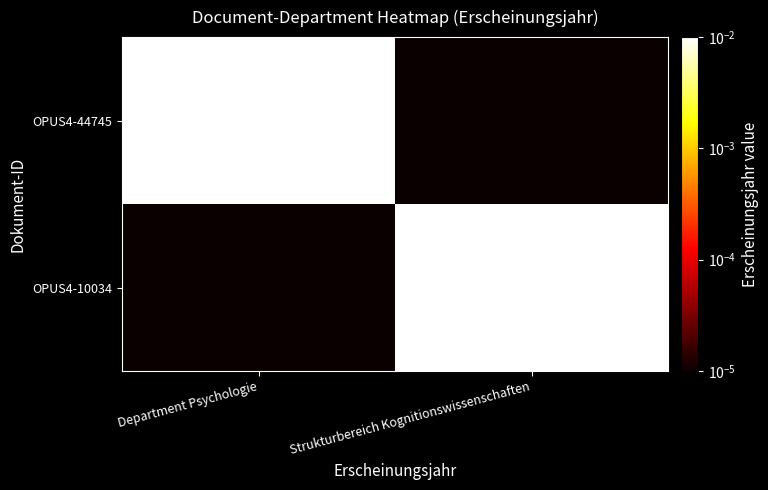

Count the number of categories in the chart.

2